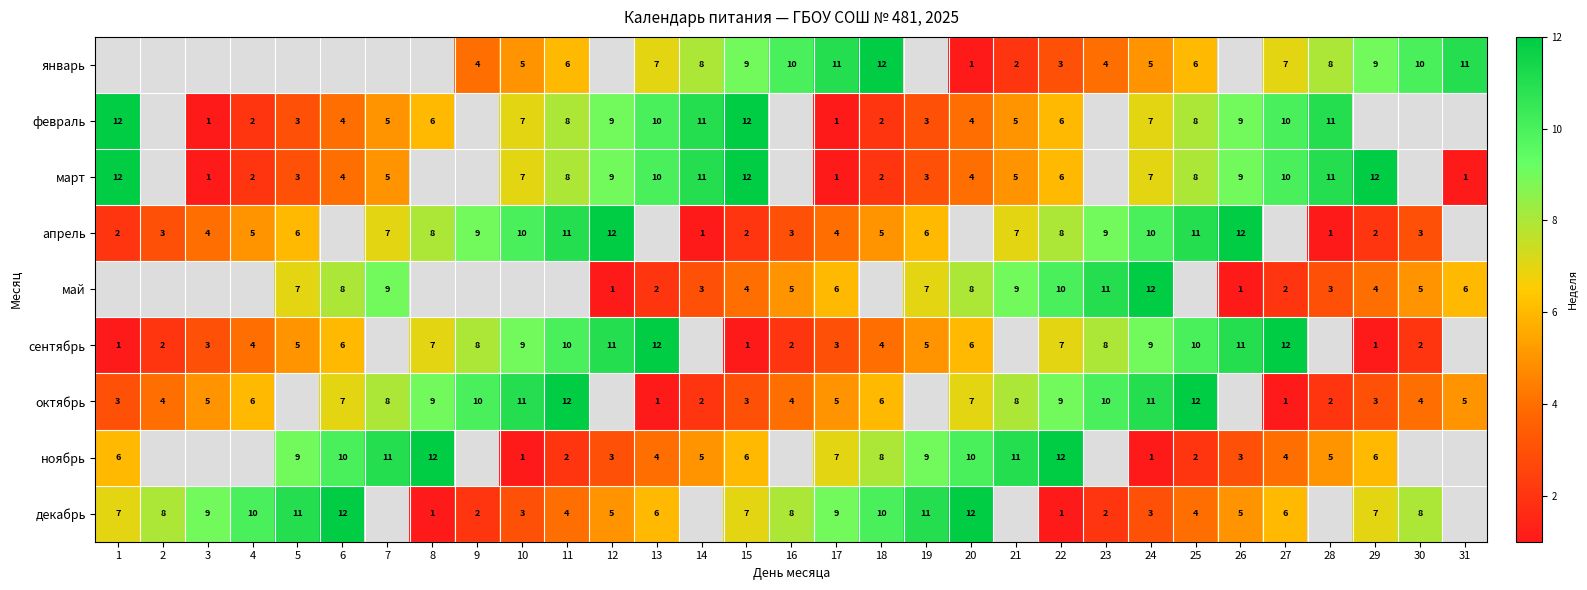

The value of май at 12 is 1. True or false?

True